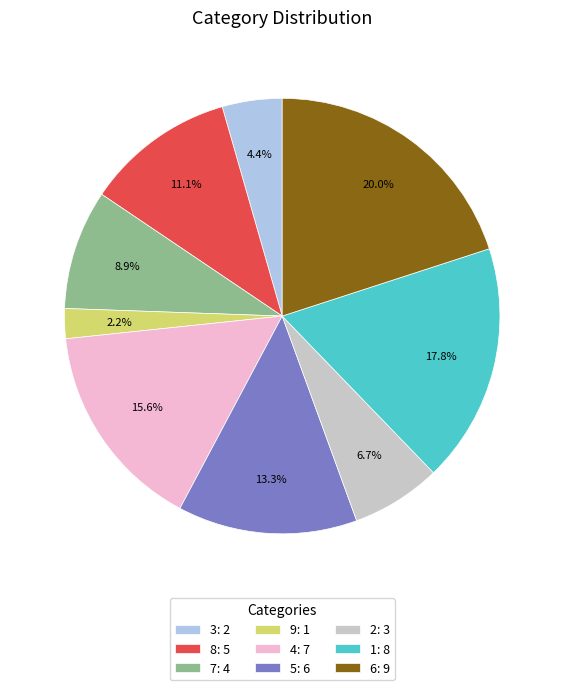

Which slice is the smallest?

9